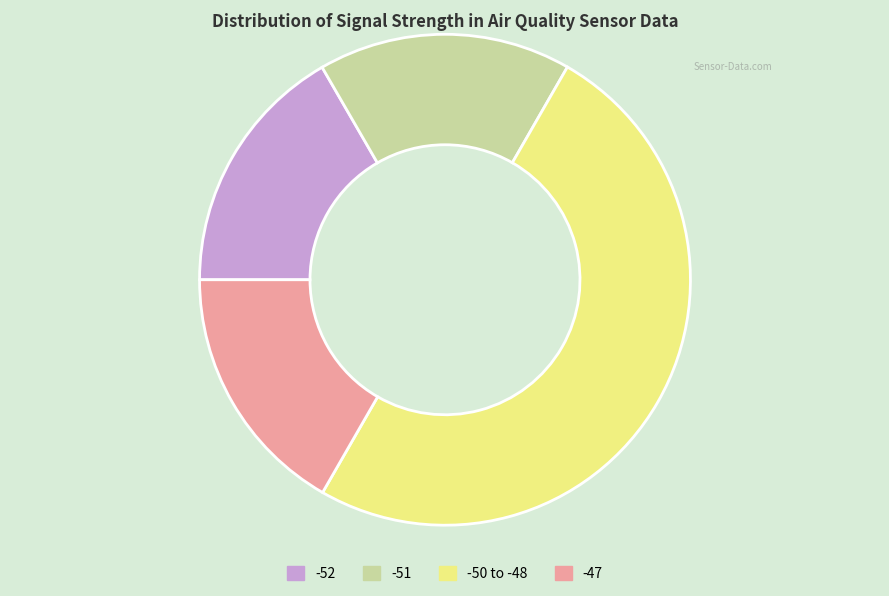

What is the ratio of the value at -47 to the value at -50 to -48?

0.3